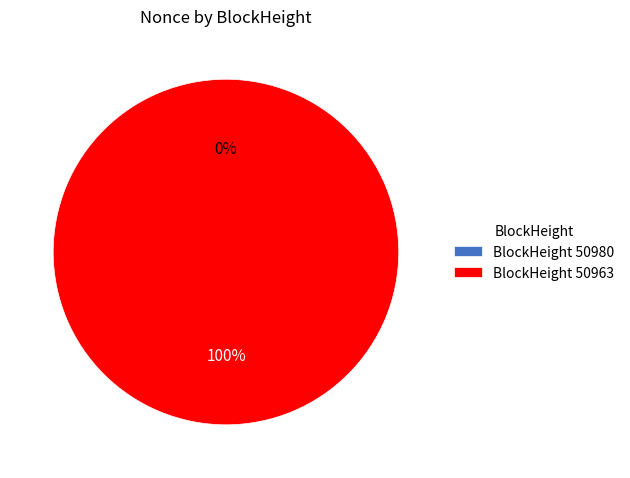

Rank the categories by value from highest to lowest.

50963, 50980